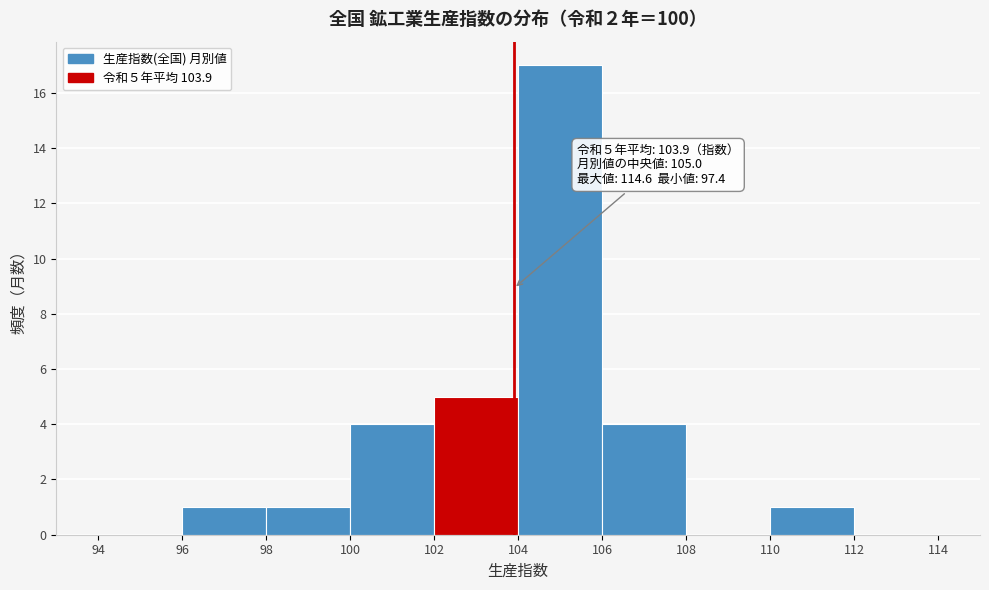

Over which range of the x-axis is the bar tallest?

104 to 106